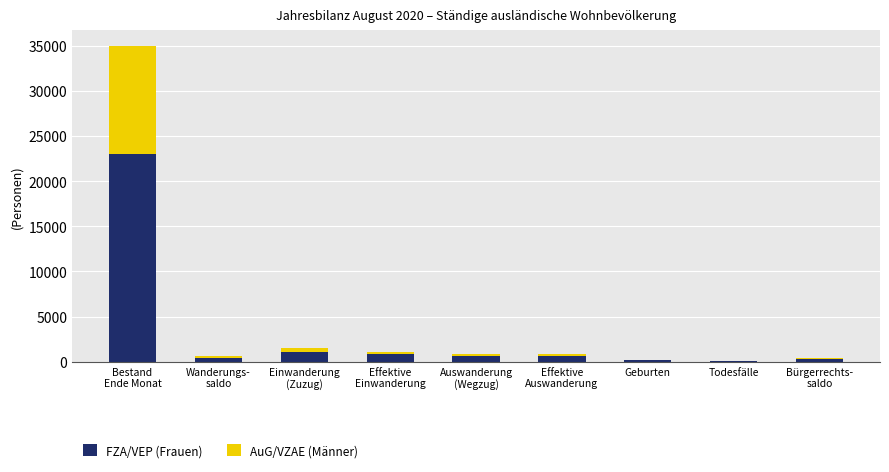

How many distinct data groups are displayed?

2